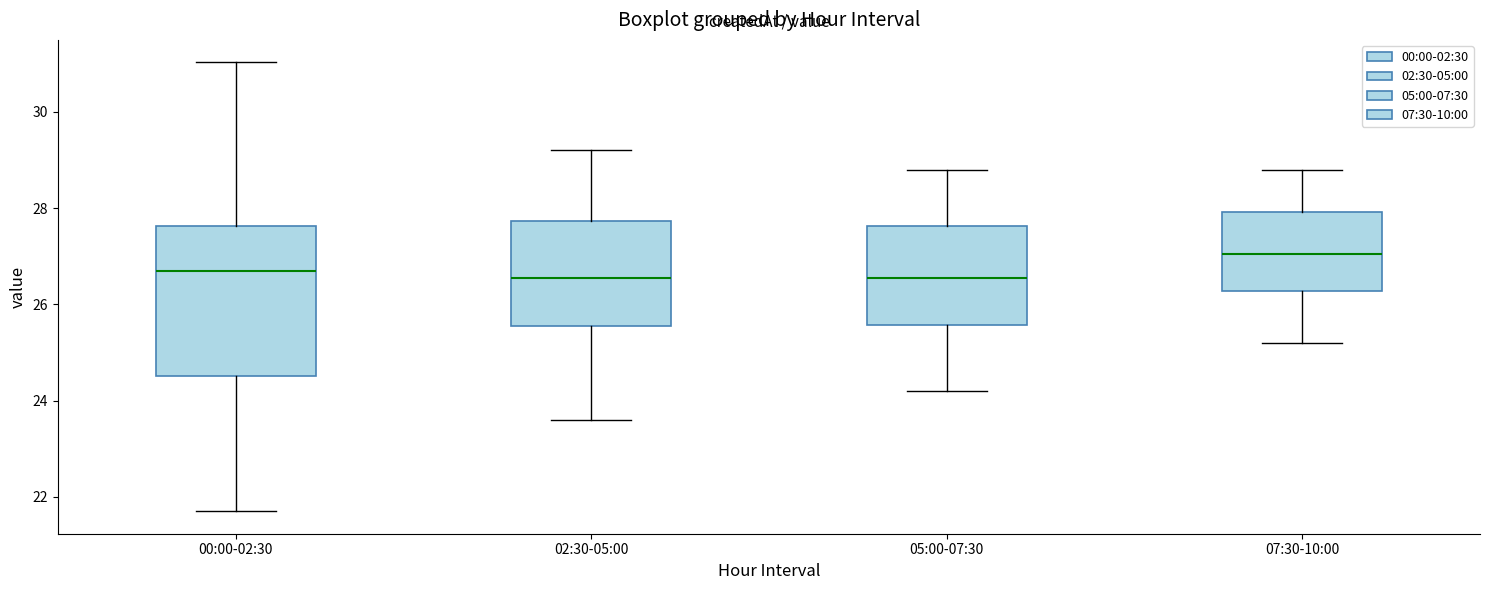

Which box has the highest median line?

07:30-10:00